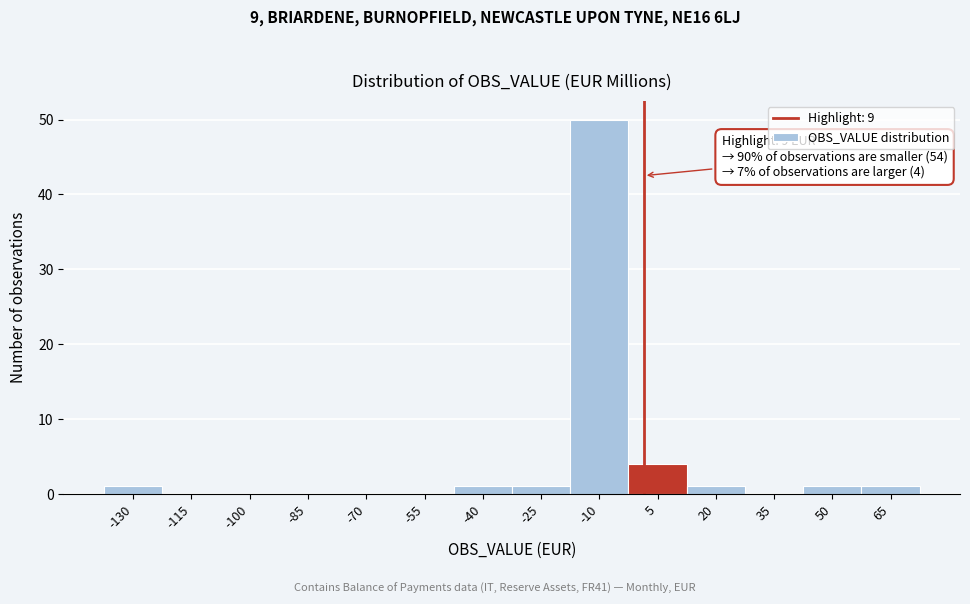

Reading left to right, extract all data points from this chart.

-130=1	-115=0	-100=0	-85=0	-70=0	-55=0	-40=1	-25=1	-10=50	5=4	20=1	35=0	50=1	65=1